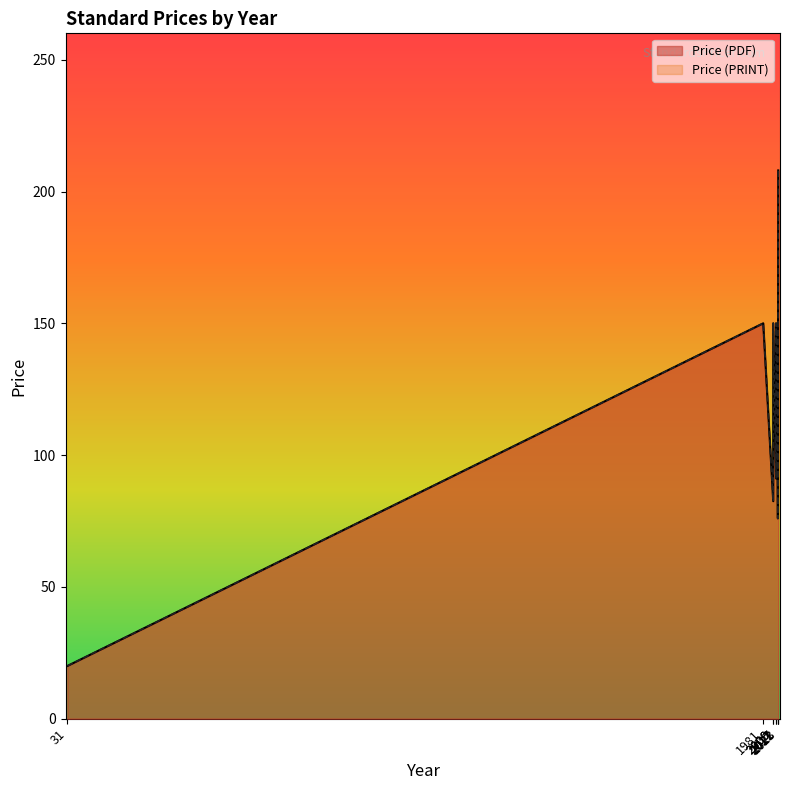

Reading left to right, extract all data points from this chart.

Price (PDF): 2023=208.0	2017=91.1	2009=82.5	2021=124.2	31=20.0	1981=150.0	2009=150.0	2017=150.0	2022=76.0
Price (PRINT): 2023=208.0	2017=91.1	2009=82.5	2021=124.2	31=20.0	1981=150.0	2009=150.0	2017=150.0	2022=76.0